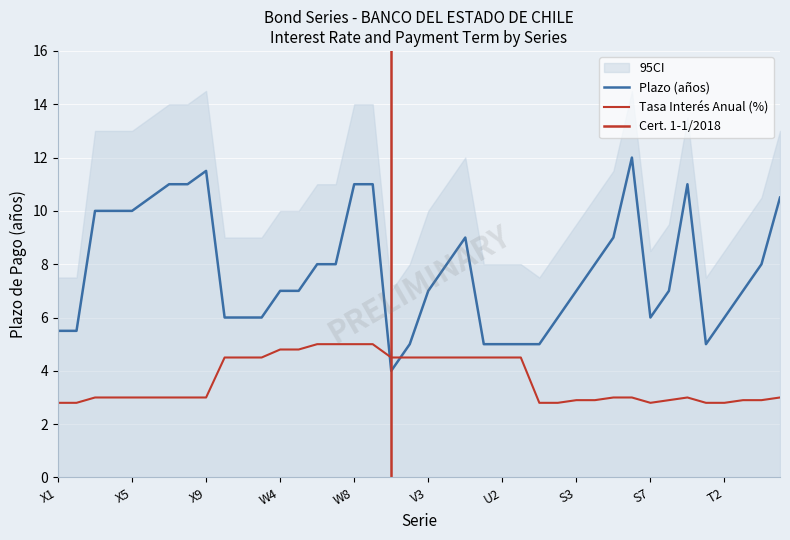

Which series ends up on top after the final intersection of tasa interés anual and plazo de pago de los bonos (años)?

plazo de pago de los bonos (años)